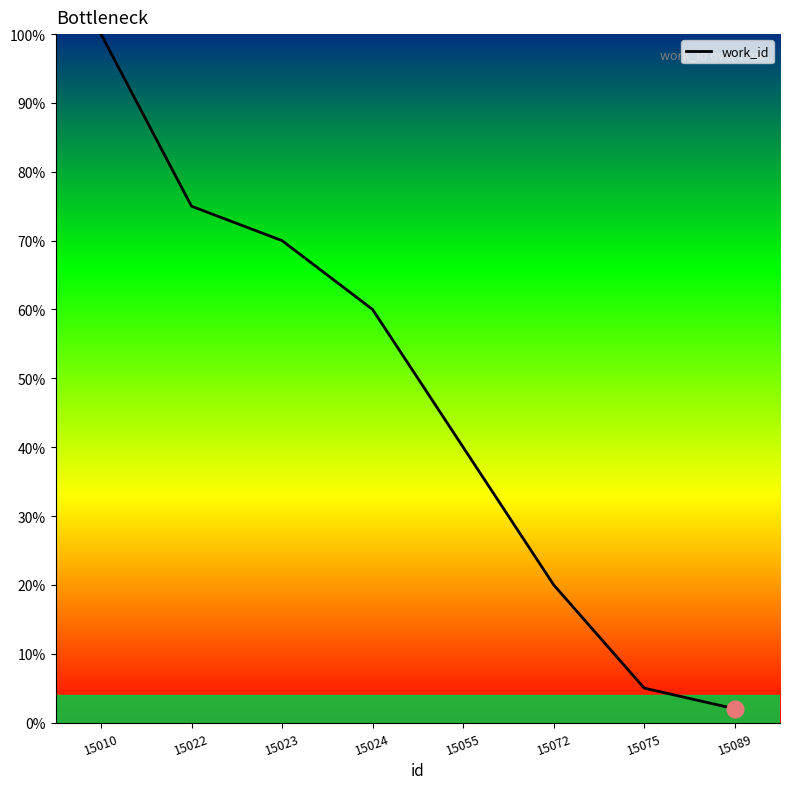

Reading left to right, extract all data points from this chart.

15010=100	15022=75	15023=70	15024=60	15055=40	15072=20	15075=5	15089=2